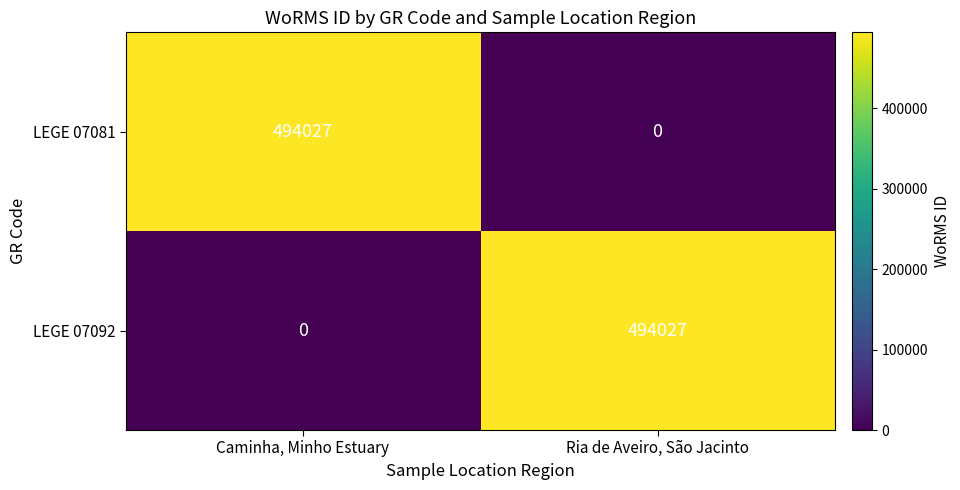

What is the sum of the LEGE 07081 values at Caminha, Minho Estuary and Ria de Aveiro, São Jacinto?

494027